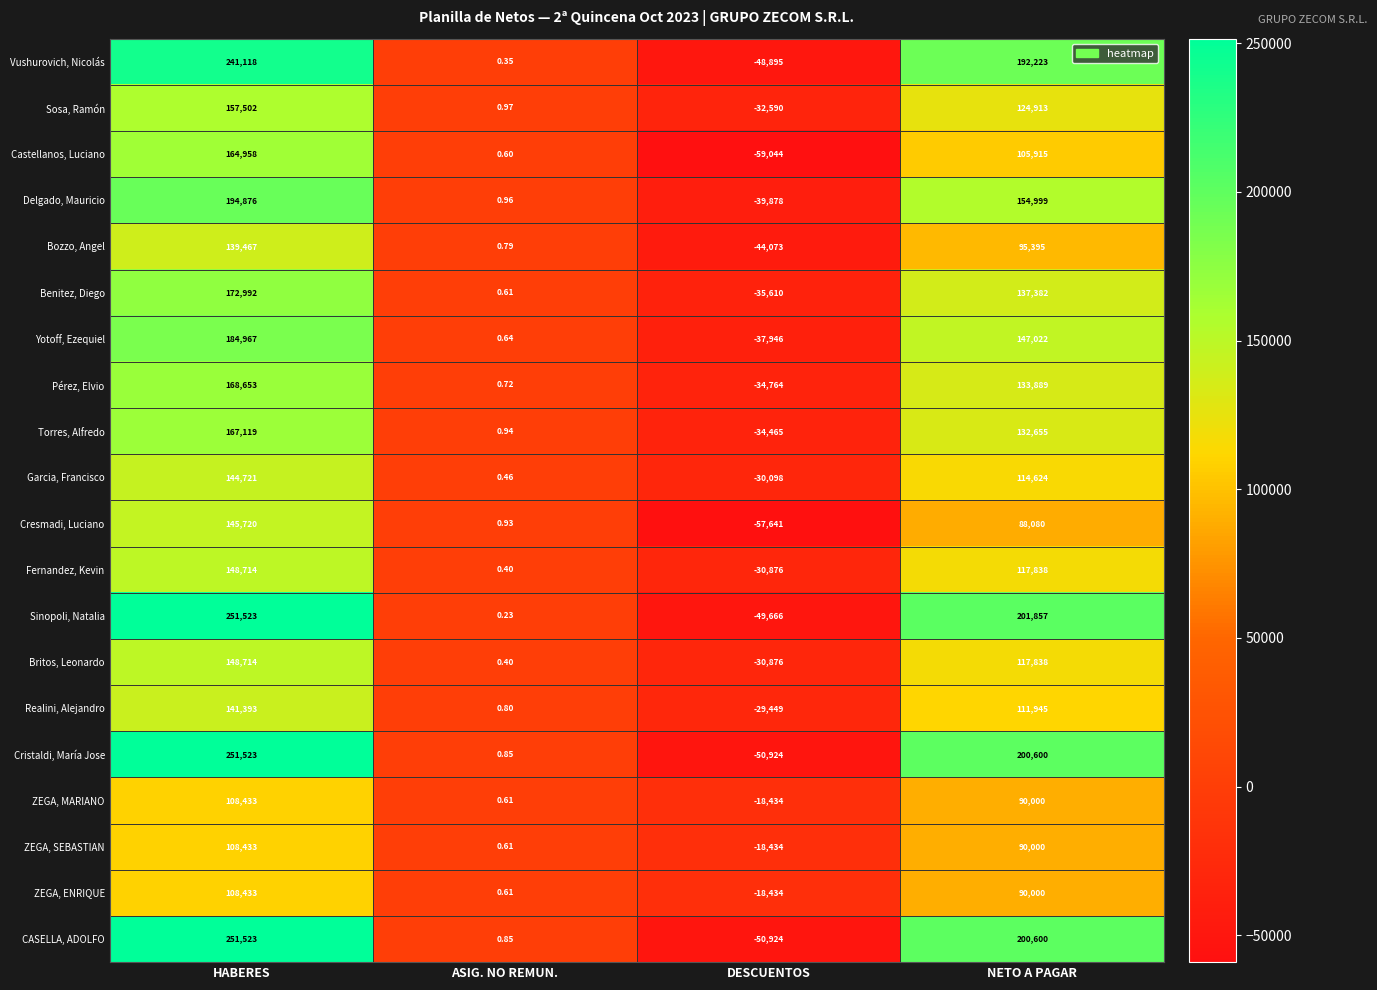

At which label does Cristaldi, María Jose reach its minimum?

DESCUENTOS